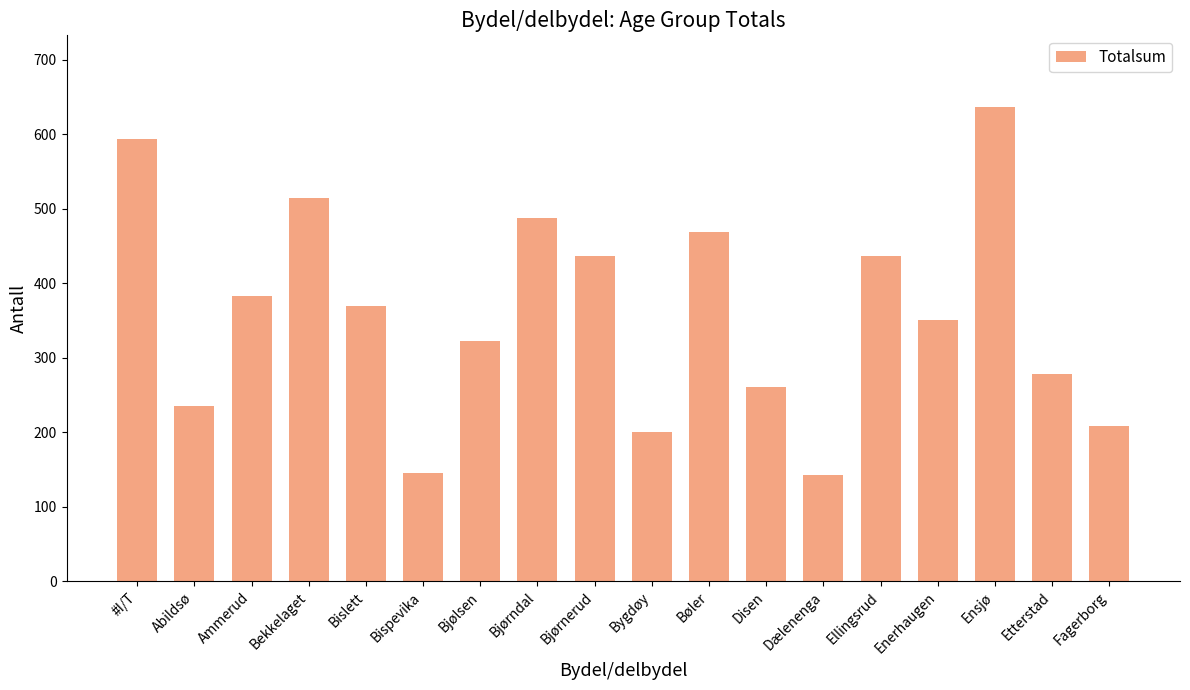

Read the value at Bøler, to the nearest 50.

450